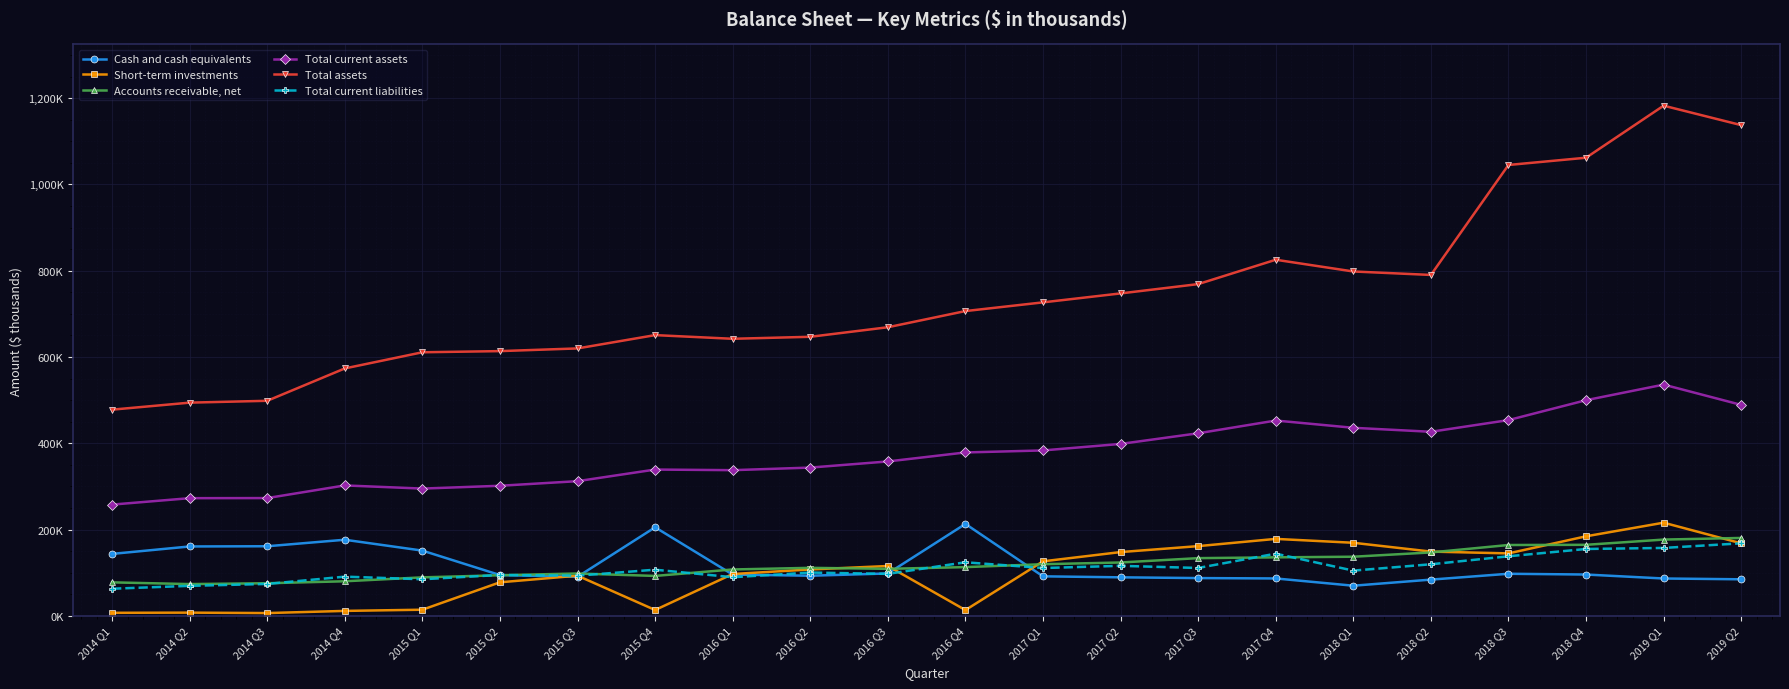

In Total assets, how many points are higher than both neighbors (excluding endpoints)?

3